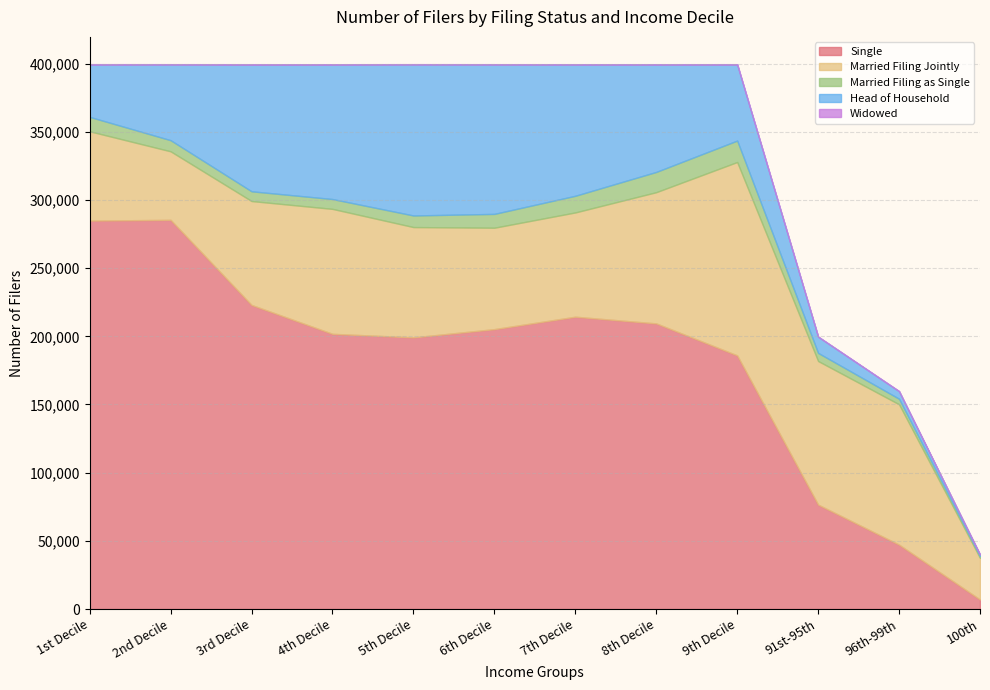

What are all the series names shown in the legend?

Single, Married Filing Jointly, Married Filing as Single, Head of Household, Widowed